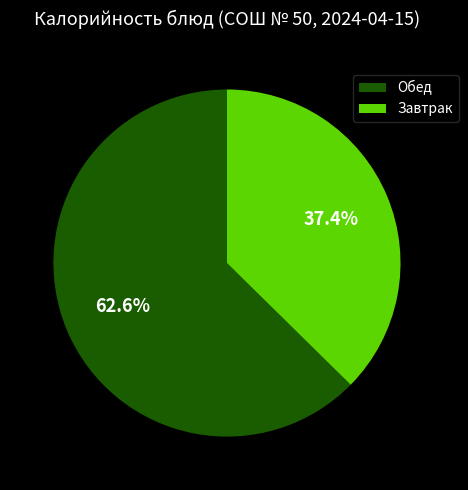

To the nearest percent, what is the difference between the largest and smallest slice percentages?

25%